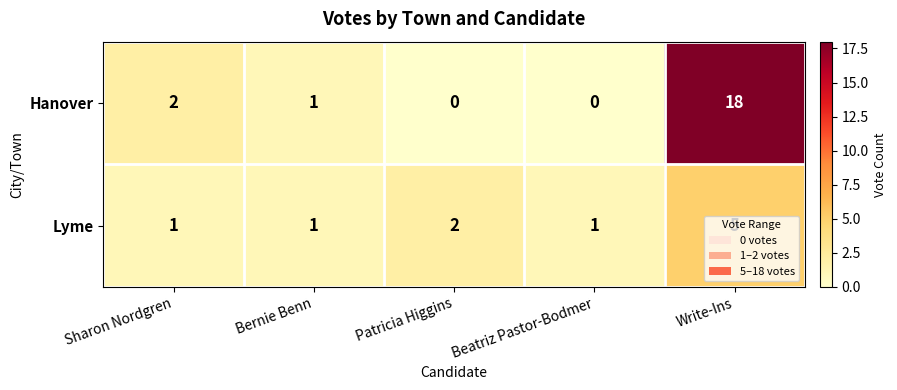

The value of Lyme at Beatriz Pastor-Bodmer is 1. True or false?

True